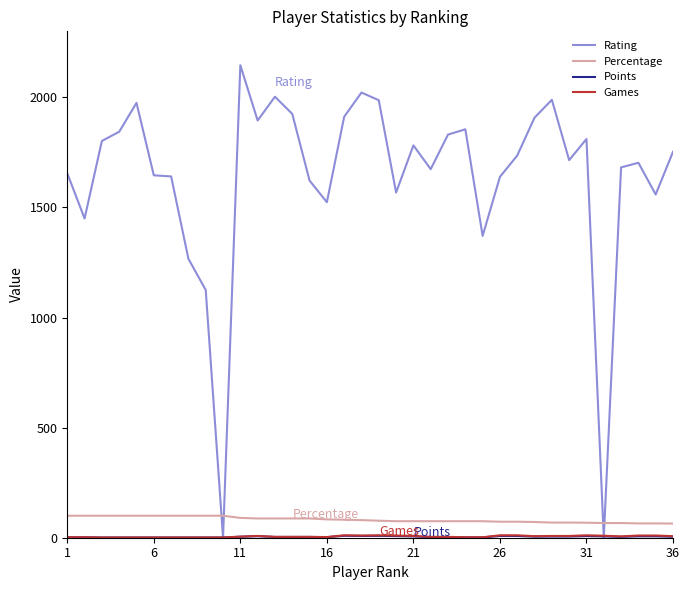

What is the highest value of the Rating series?

2146.0